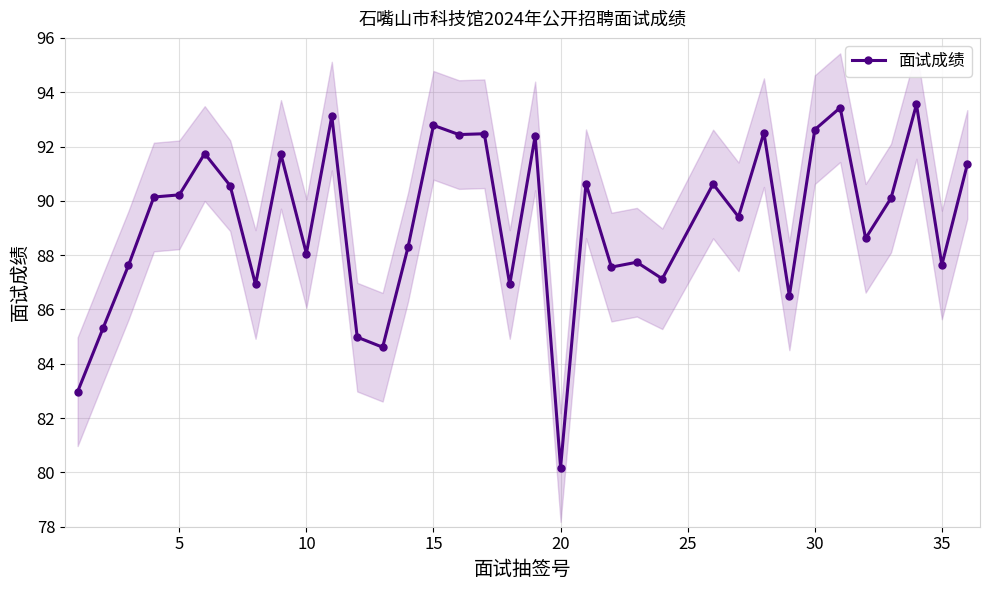

True or false: 面试成绩 has more than 0 points higher than both neighbors.

True